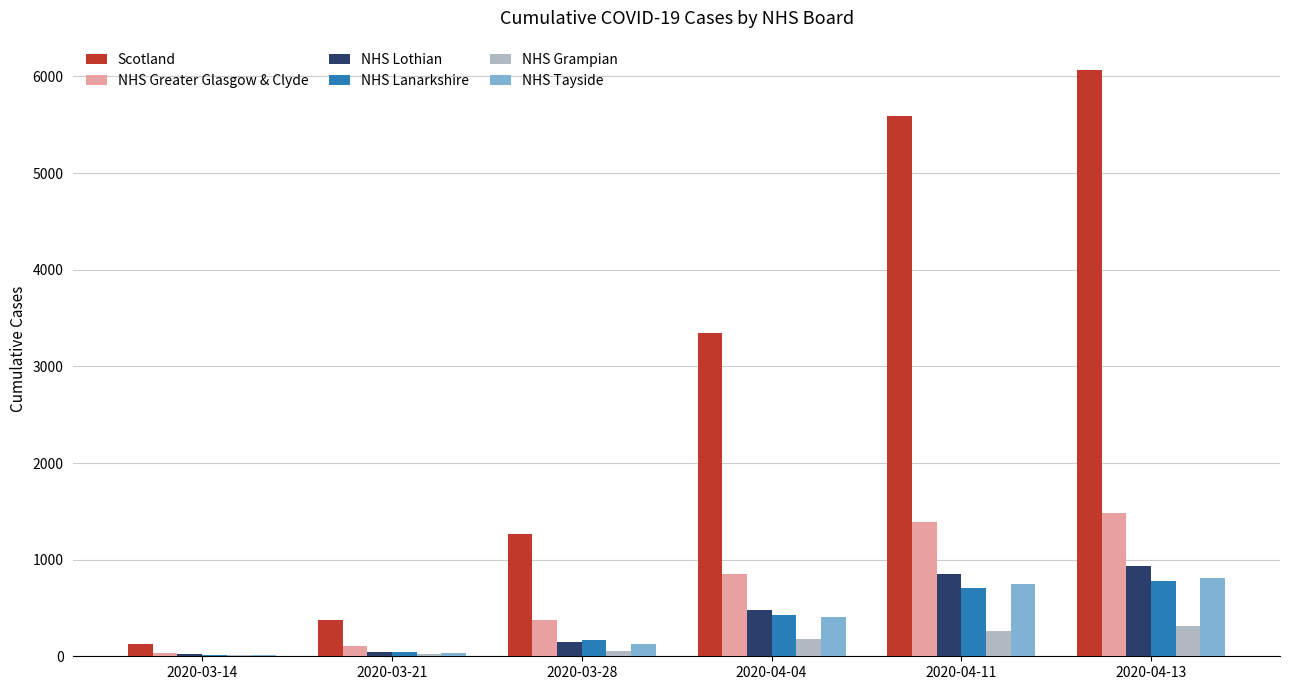

Which label corresponds to the largest value in the chart?

2020-04-13